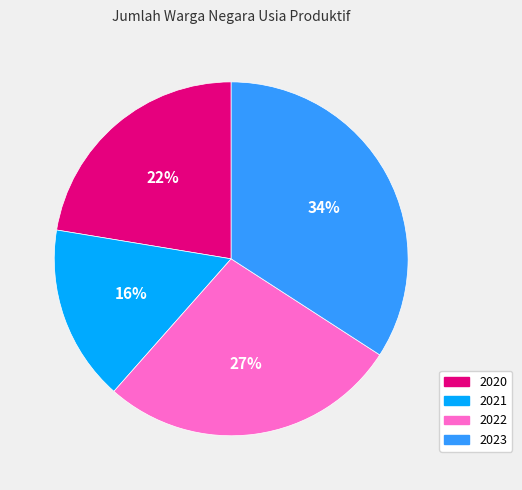

Which has a higher value, 2020 or 2023?

2023